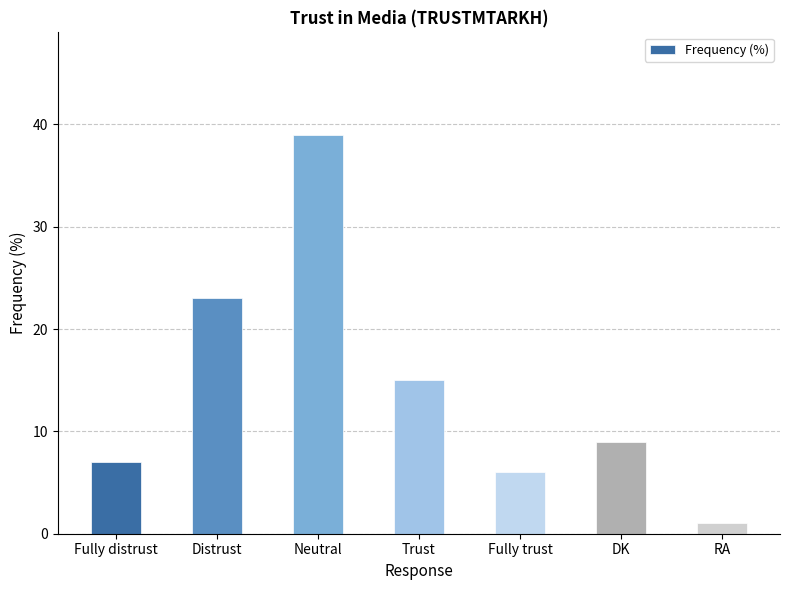

What is the sum of the values at Fully distrust and RA?

8